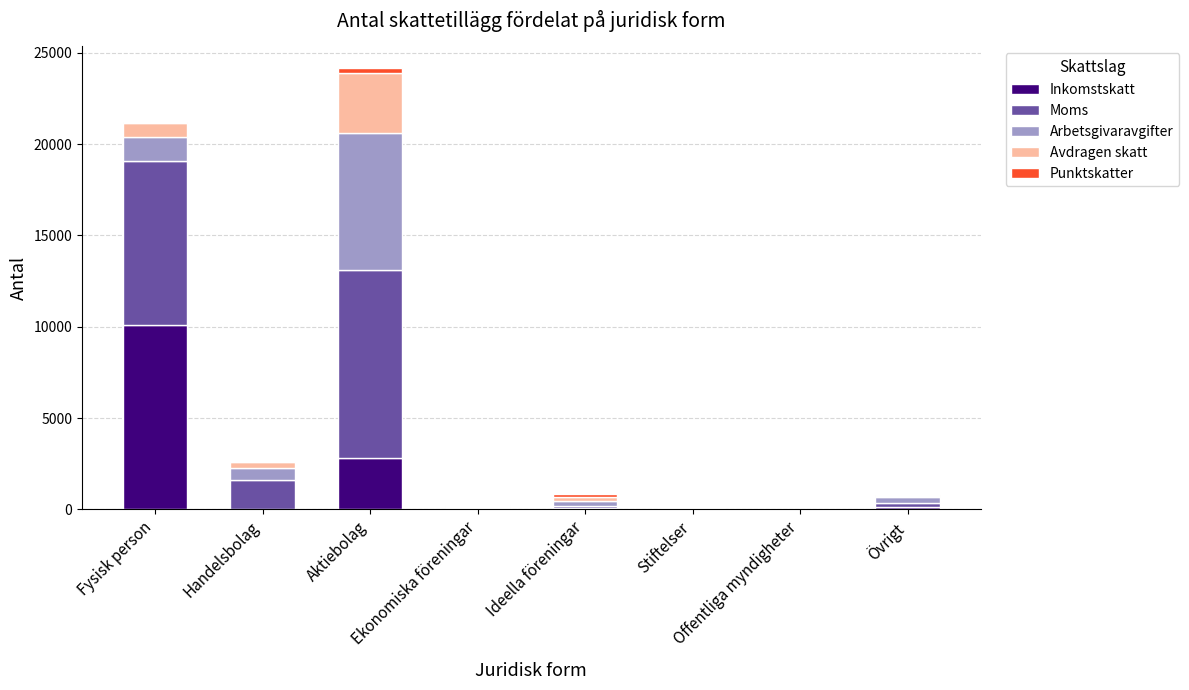

What is the maximum value for Inkomstskatt?

10107